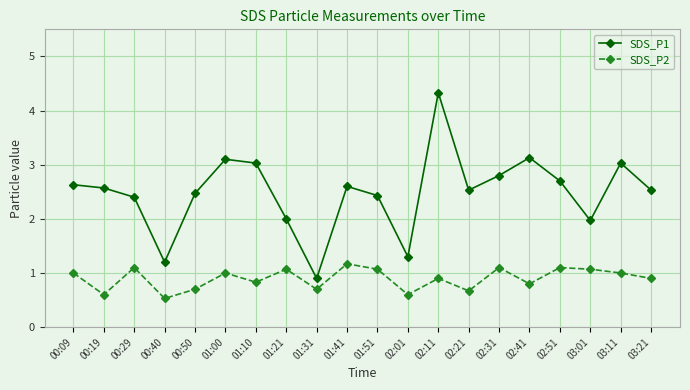

Reading right to left, list all the values displayed in this chart.

SDS_P1: 2.5	3.0	2.0	2.7	3.1	2.8	2.5	4.3	1.3	2.4	2.6	0.9	2.0	3.0	3.1	2.5	1.2	2.4	2.6	2.6
SDS_P2: 0.9	1.0	1.1	1.1	0.8	1.1	0.7	0.9	0.6	1.1	1.2	0.7	1.1	0.8	1.0	0.7	0.5	1.1	0.6	1.0